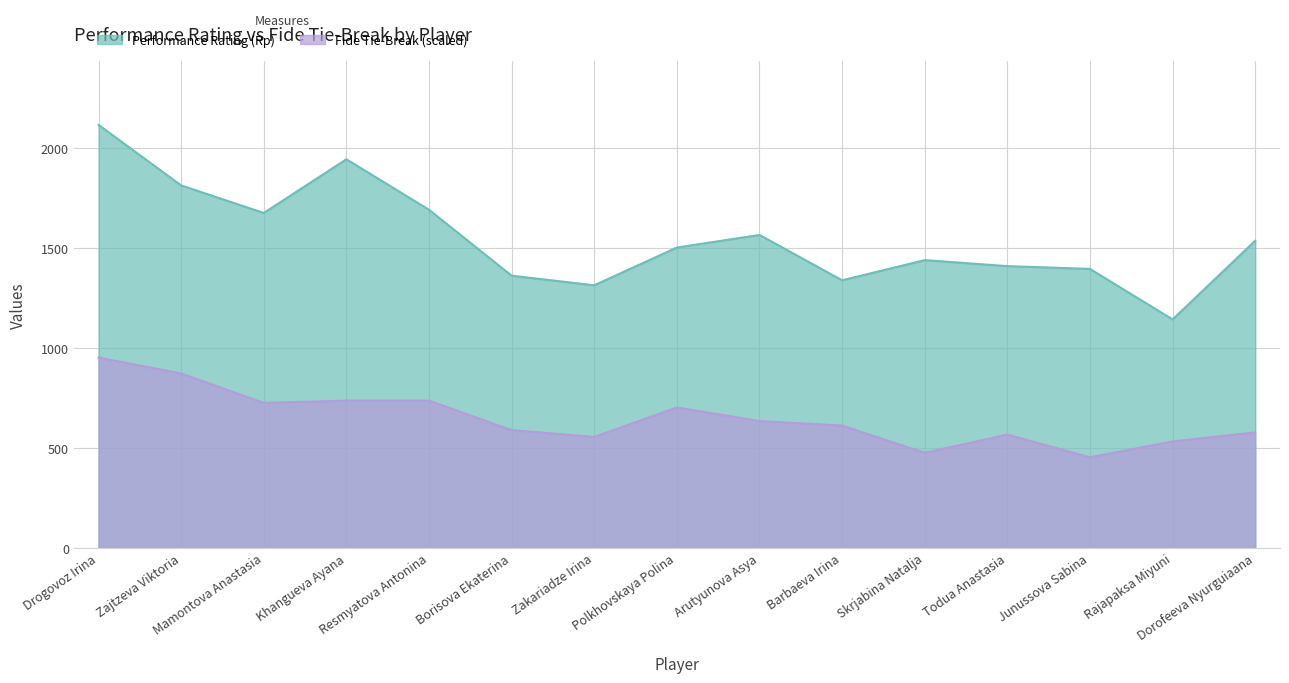

Which has a higher value, Zakariadze Irina or Skrjabina Natalja?

Skrjabina Natalja